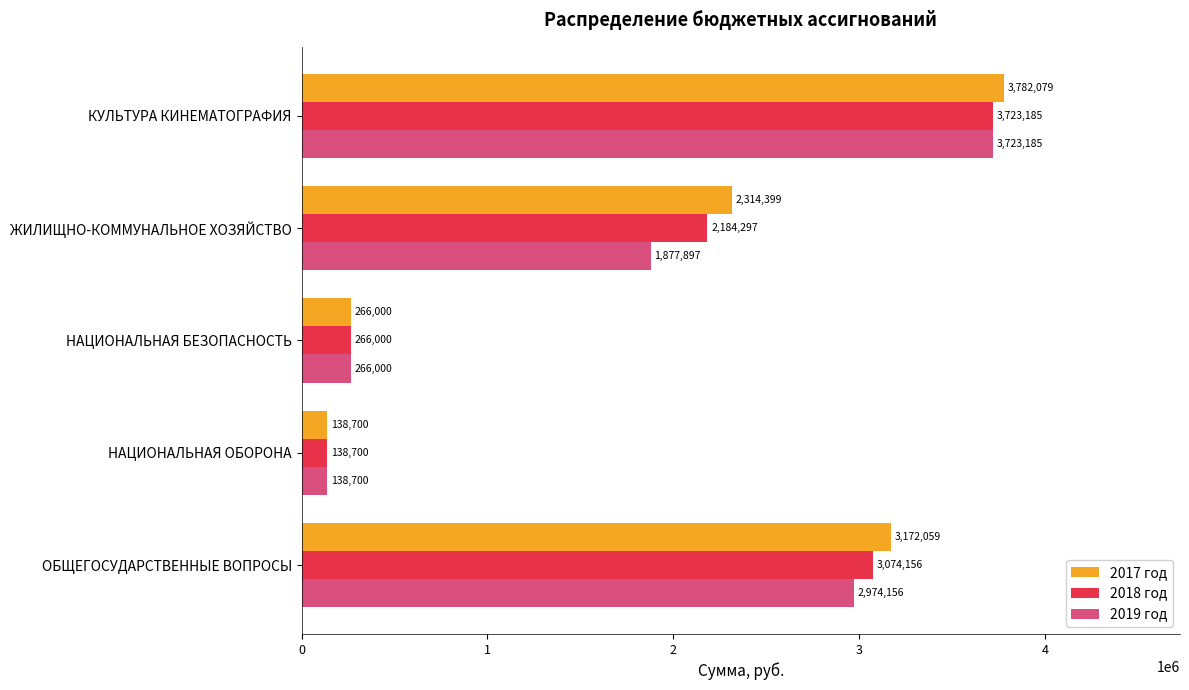

Between НАЦИОНАЛЬНАЯ ОБОРОНА and КУЛЬТУРА КИНЕМАТОГРАФИЯ, which series saw the biggest shift?

2017 год